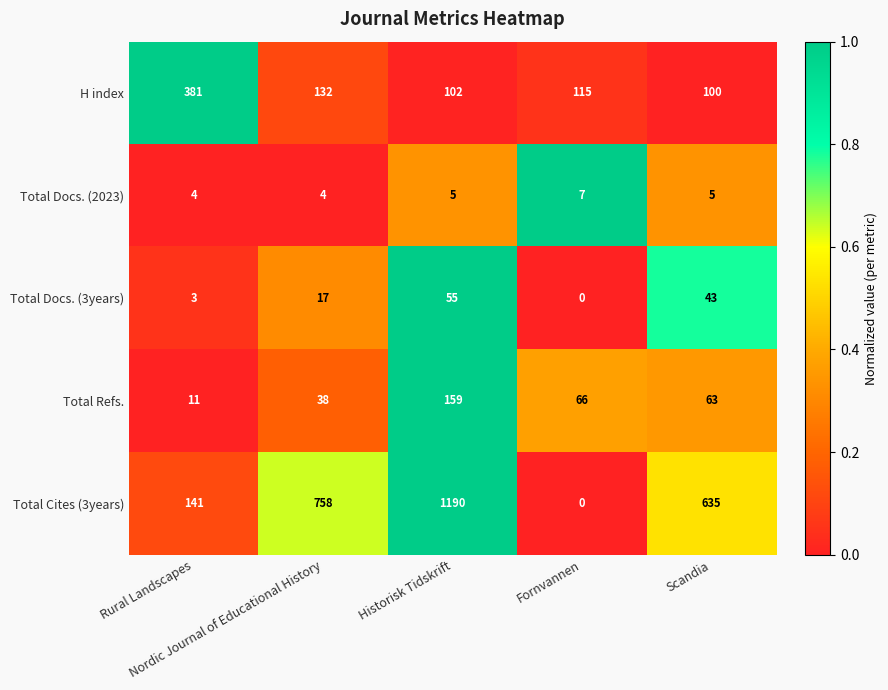

Which series has the largest total across all categories?

Total Cites (3years)